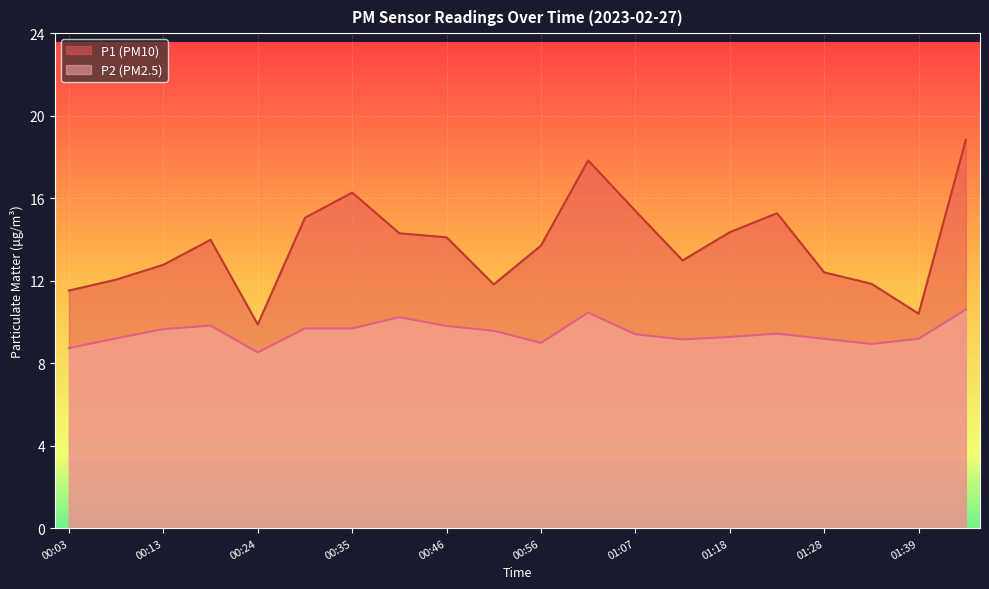

How many lines are shown in the chart?

2